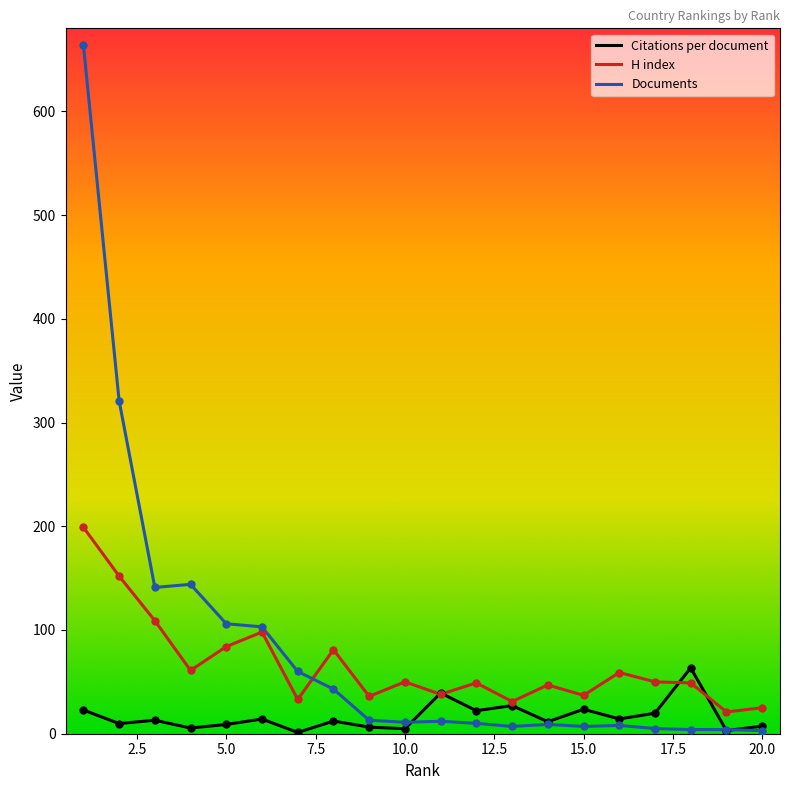

What are all the series names shown in the legend?

Citations per document, H index, Documents